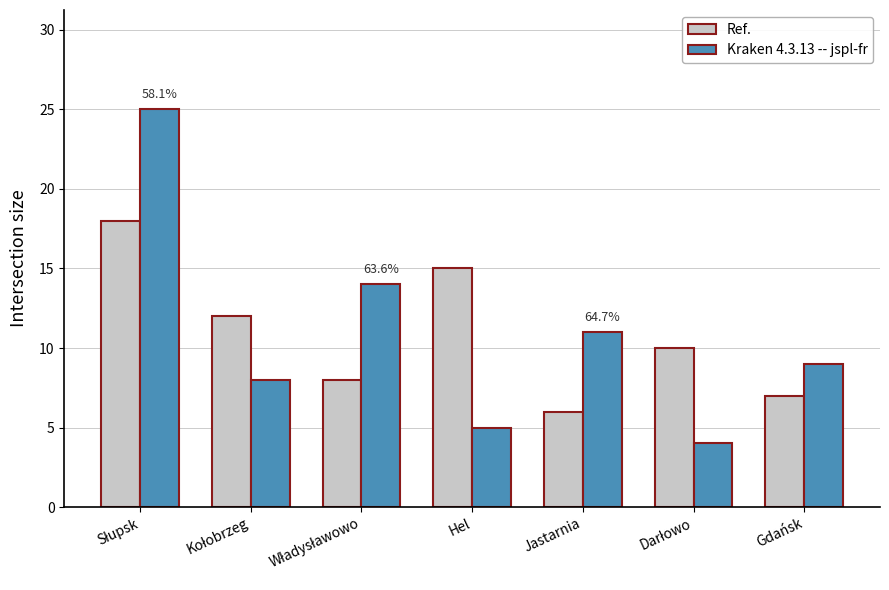

Rank the series by their maximum value, from lowest to highest.

Ref., Kraken 4.3.13 -- jspl-fr